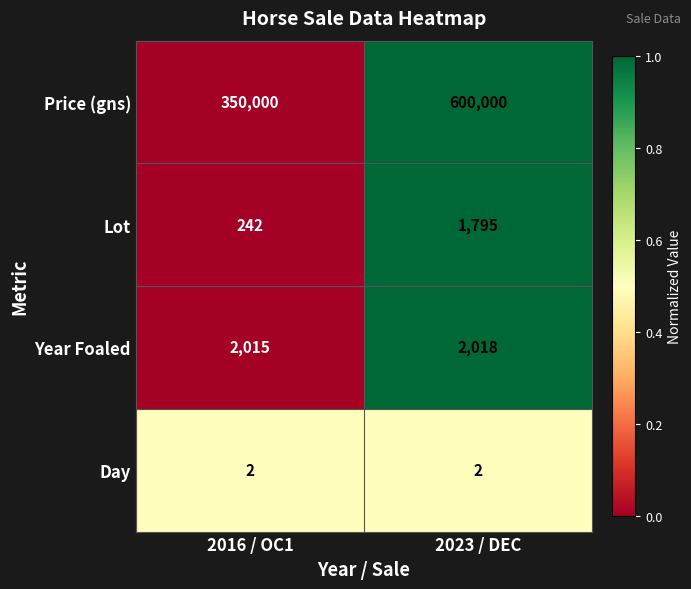

Rank the series at 2016 / OC1 from highest to lowest value.

Price (gns), Year Foaled, Lot, Day